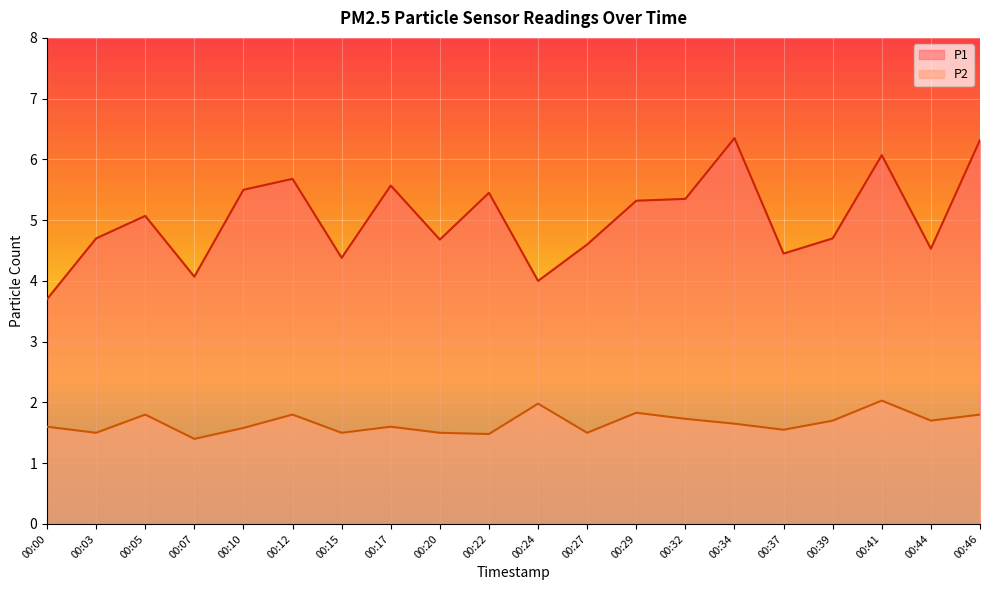

Where is the first local minimum for P1?

00:07